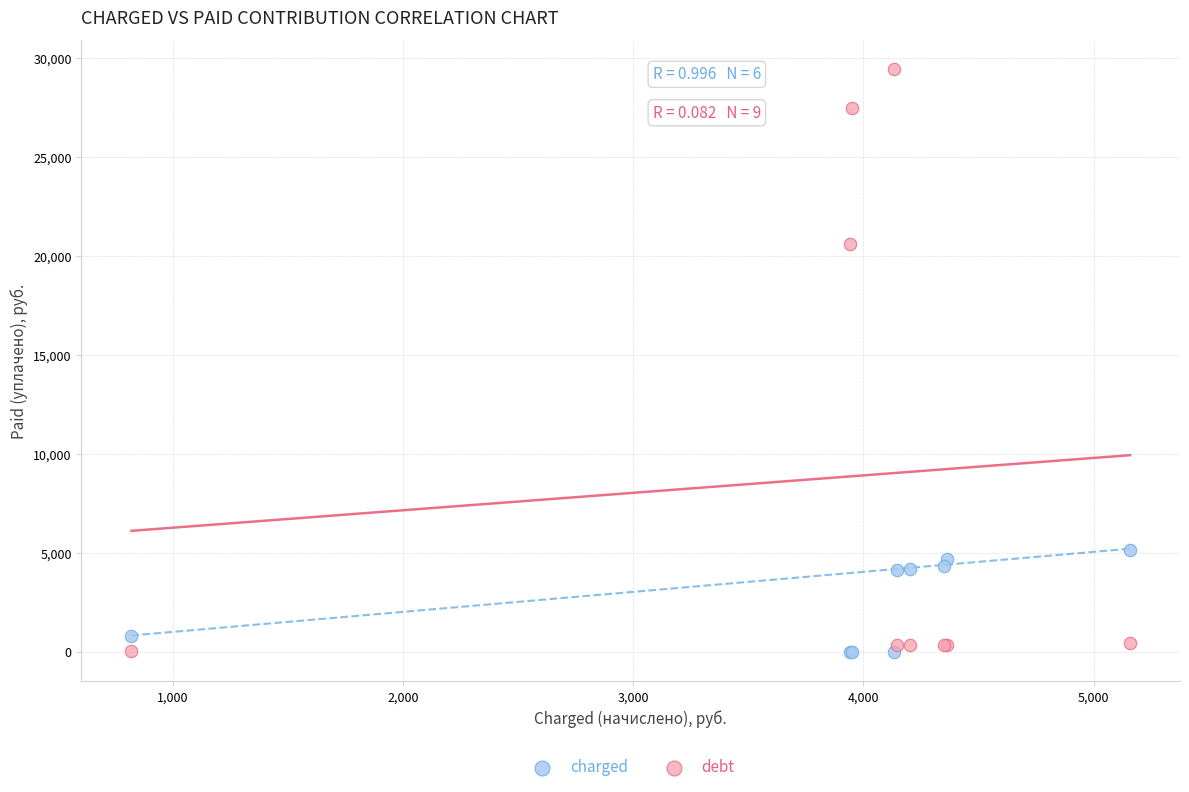

Which series has the widest spread of Y values?

debt